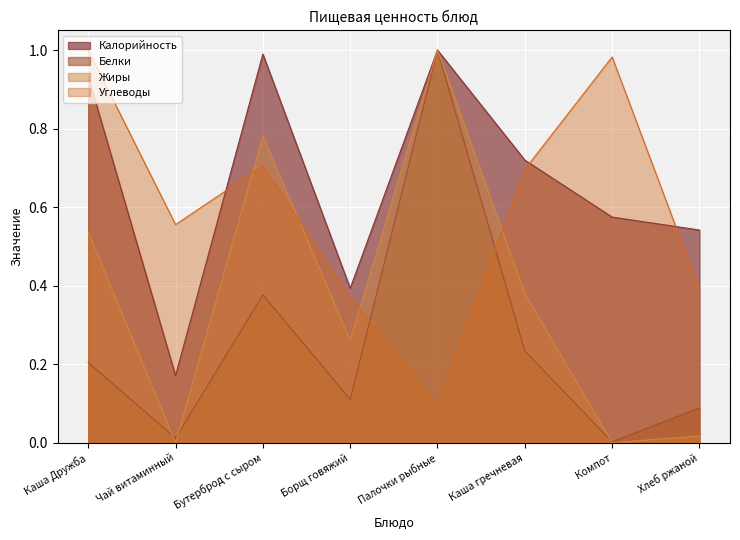

List the series in order of their peak value, highest first.

Калорийность, Белки, Жиры, Углеводы